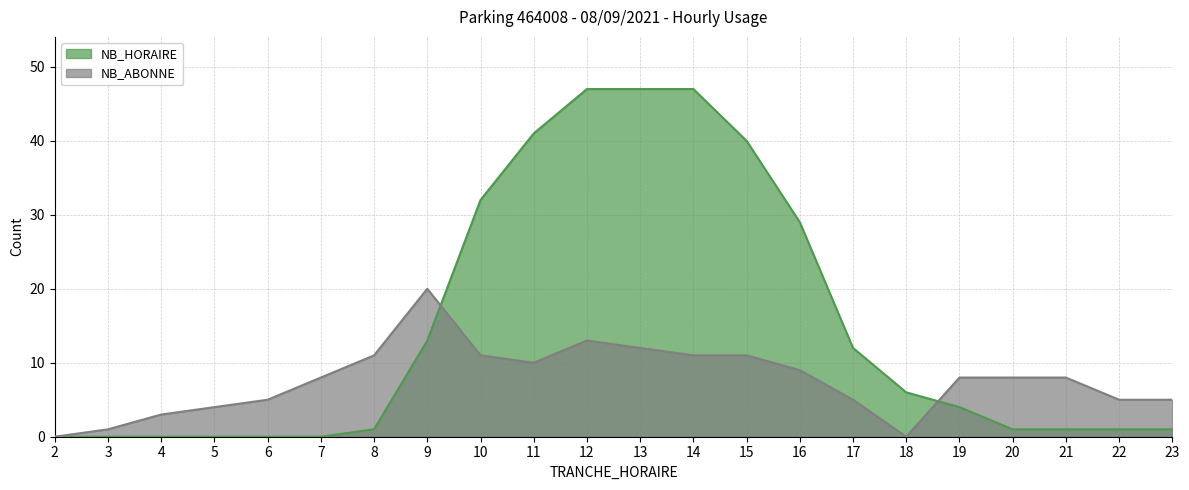

How many lines are shown in the chart?

2